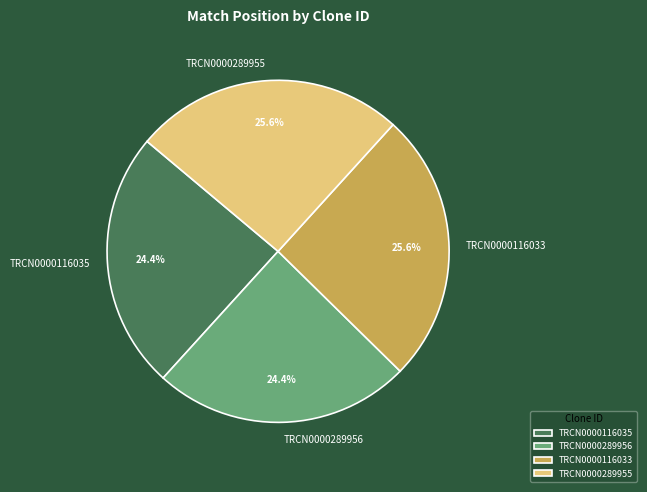

What portion of the pie excludes TRCN0000289955?

74.4%